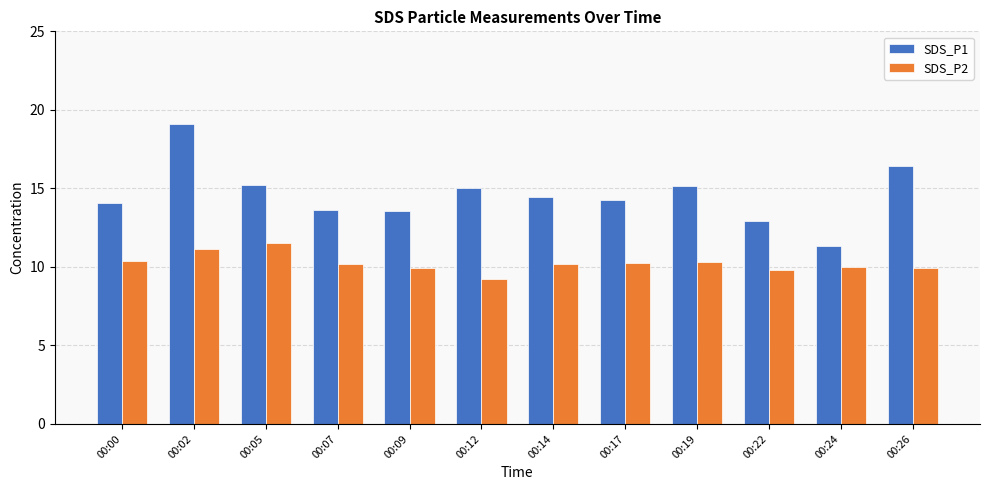

What value does the SDS_P1 series have at 00:09?

13.6